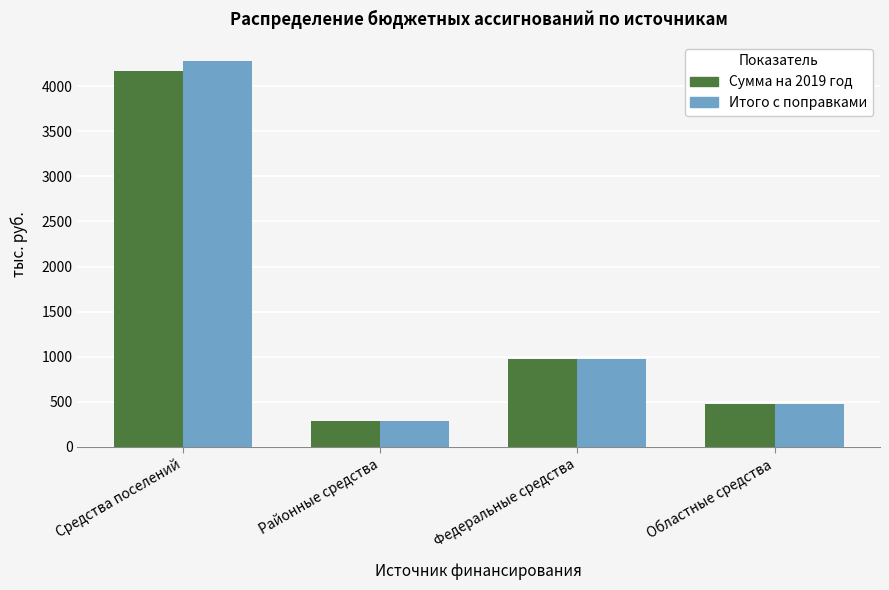

At which label does Сумма на 2019 год reach its minimum?

Районные средства